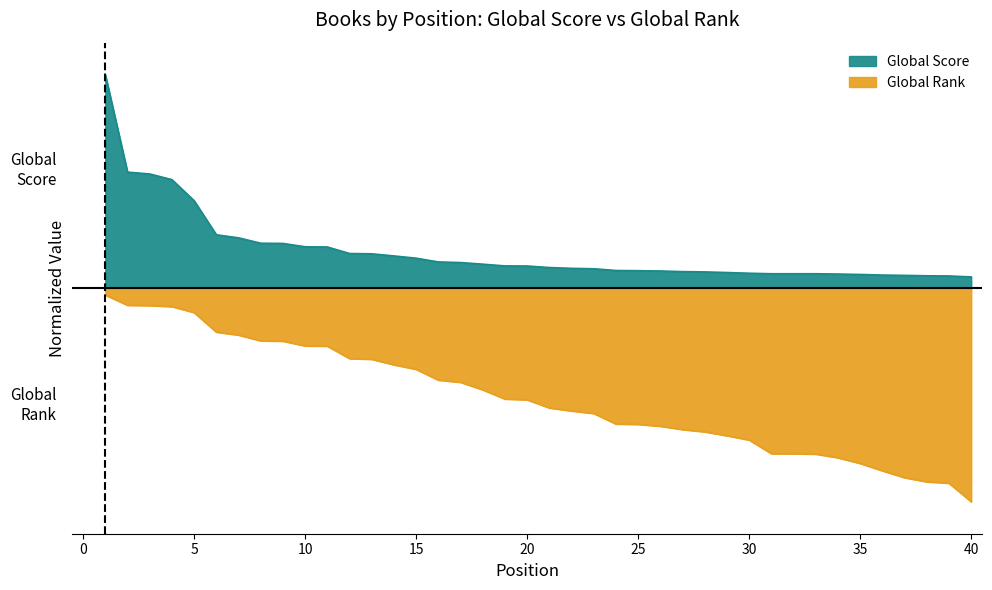

Which series changed the most between 33 and 37?

Global Rank